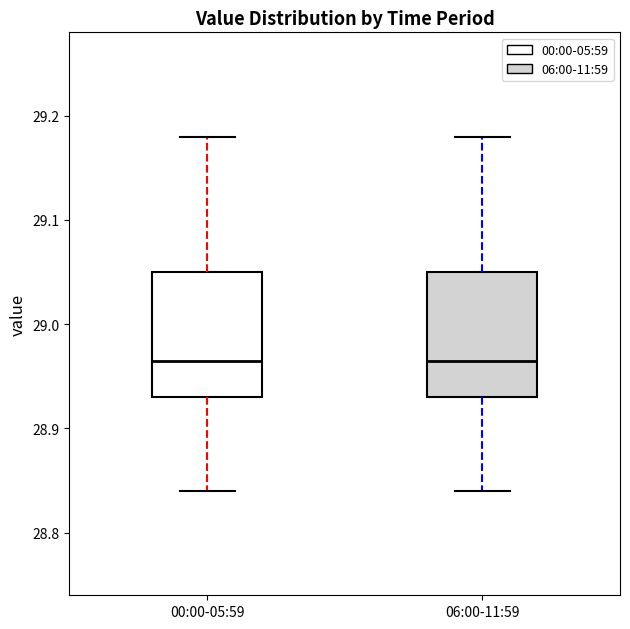

Where does the upper whisker of the box for 00:00-05:59 end on the y-axis? The values are not printed on the chart, so give them approximately, as read against the axis.

29.18